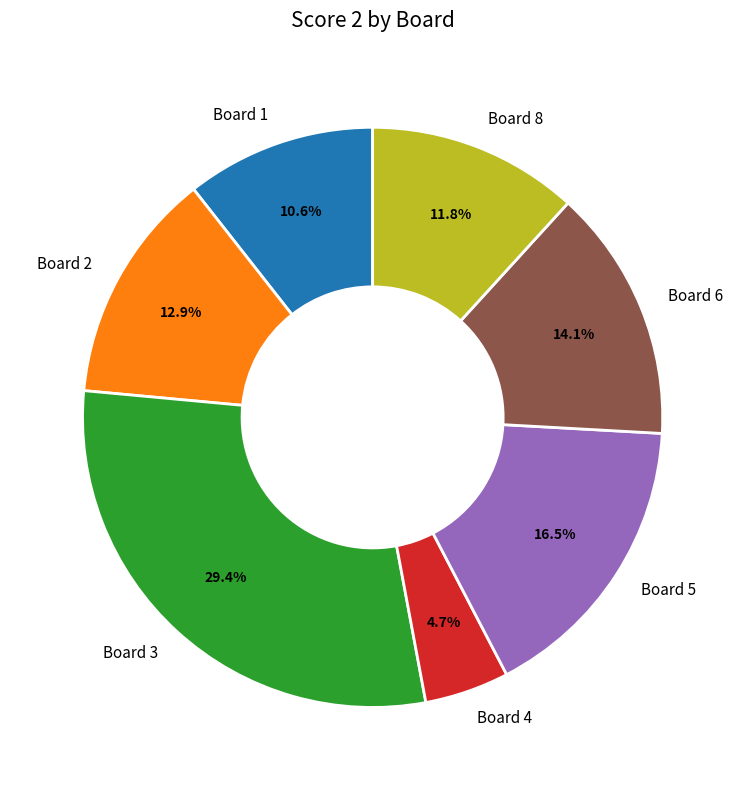

Count the number of slices in the pie.

7